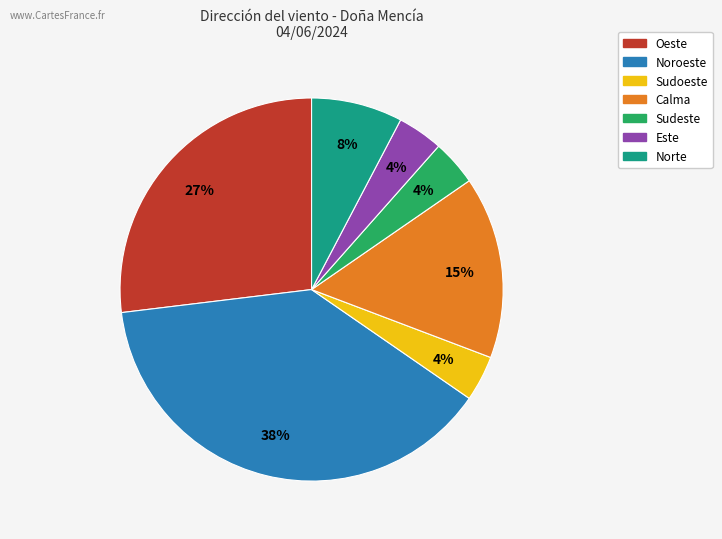

To the nearest percent, what is the combined percentage of Norte and Oeste?

35%